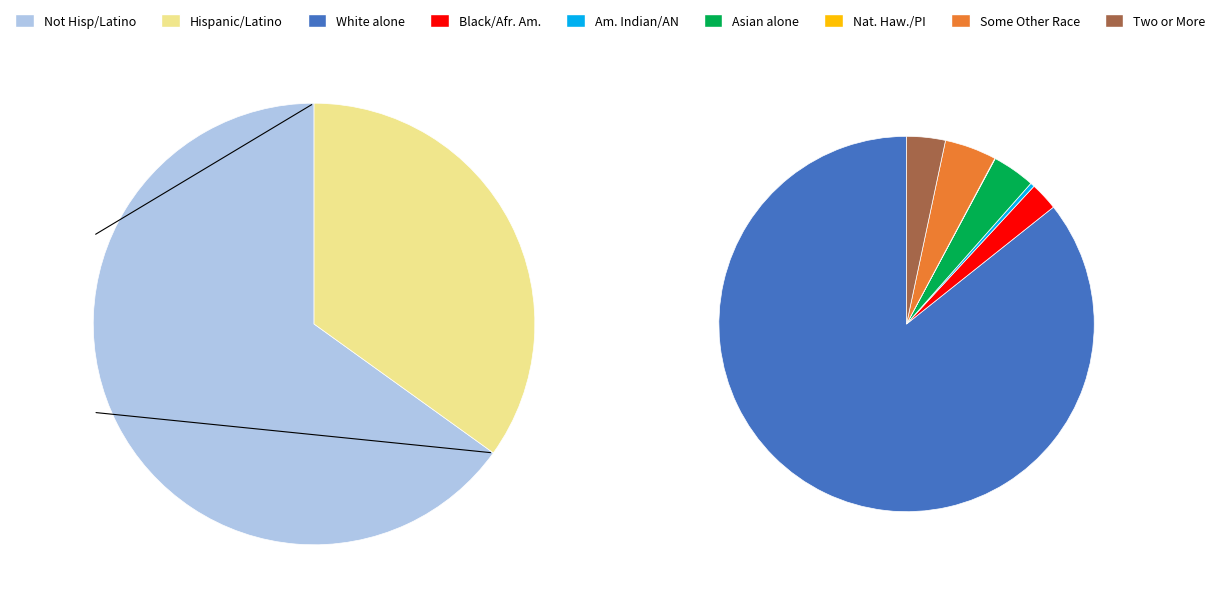

What percentage do Hispanic or Latino and Some Other Race alone together represent?

19.7%